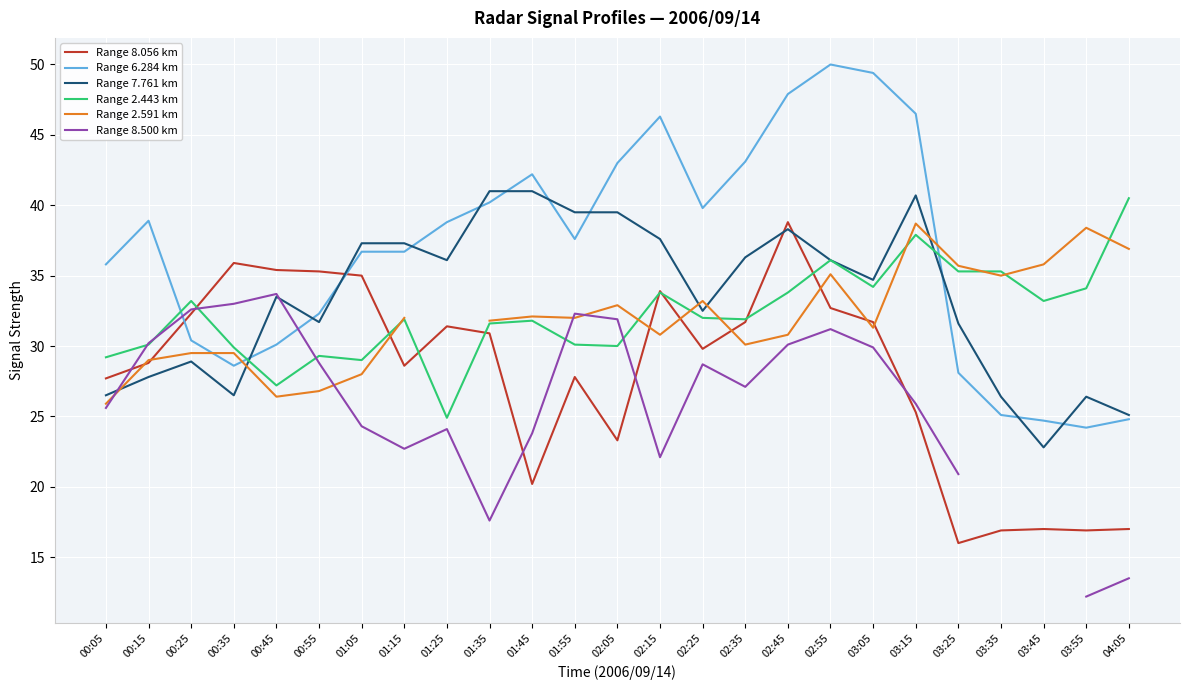

Which label corresponds to the smallest value in the chart?

03:55